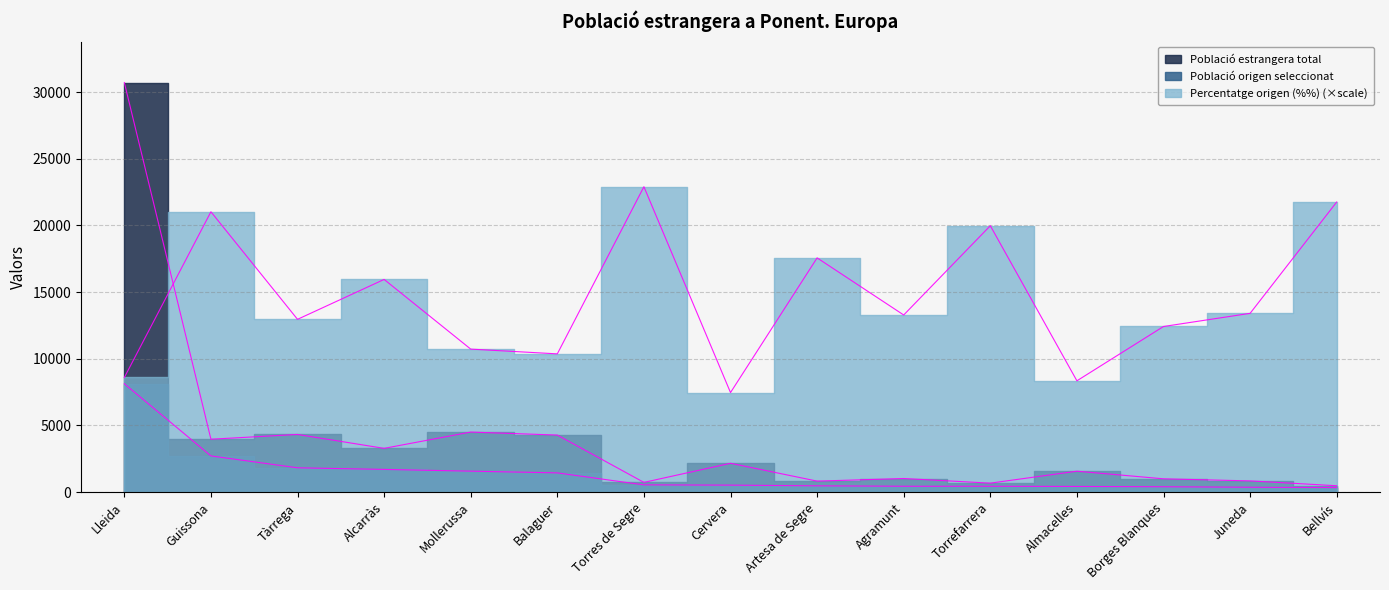

Between Tàrrega and Balaguer, which series saw the biggest shift?

Percentatge origen (%%)